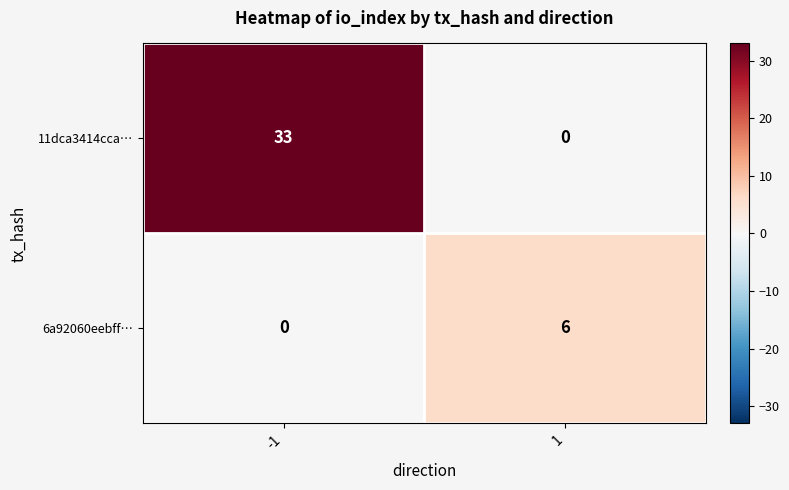

What is the difference between the maximum and minimum values in the 11dca3414cca… series?

33